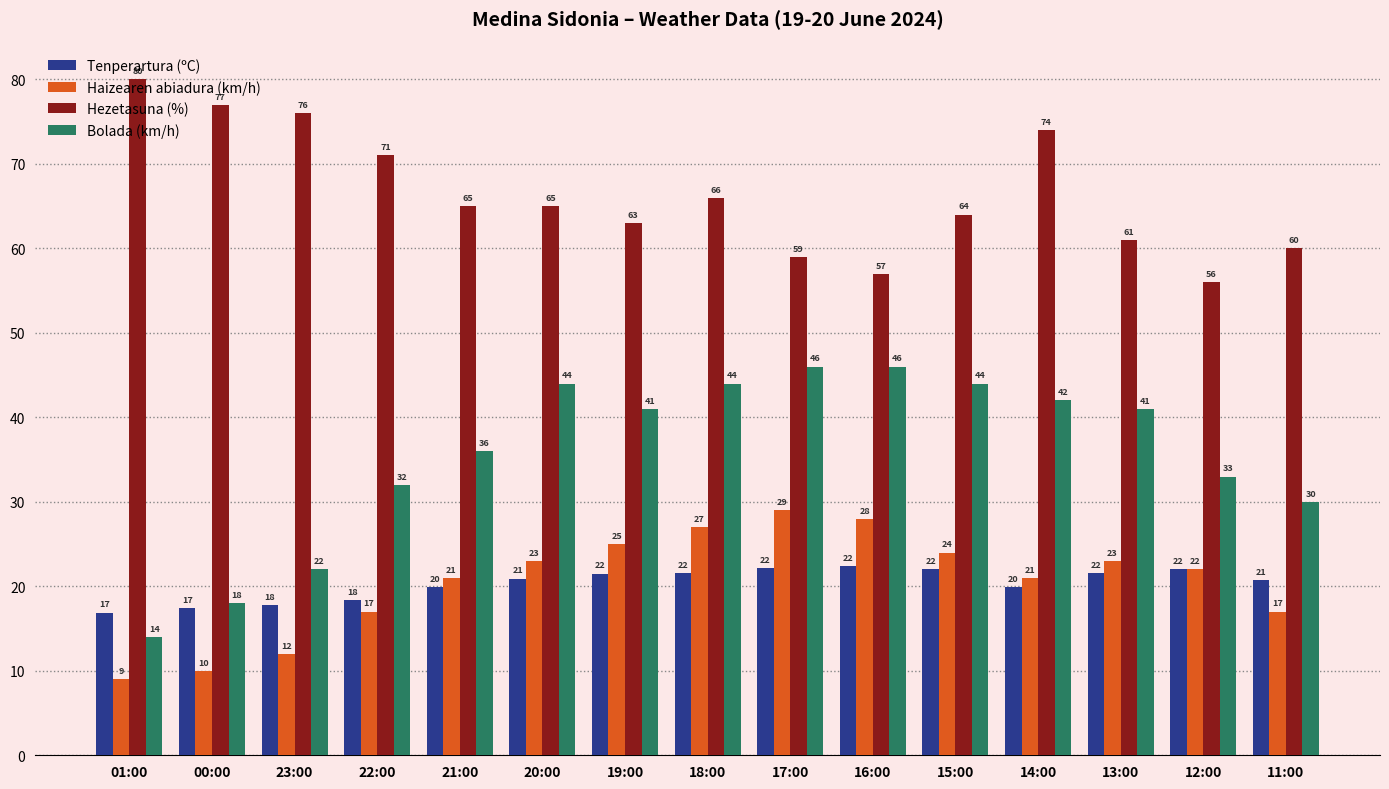

At 00:00, list the series in order from smallest to largest.

Haizearen abiadura (km/h), Tenperartura (ºC), Bolada (km/h), Hezetasuna (%)